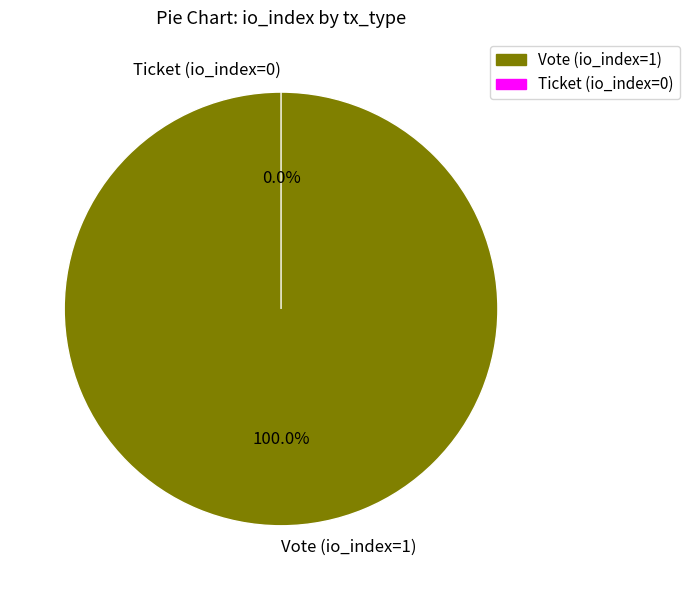

Rank the categories by value from highest to lowest.

Vote (io_index=1), Ticket (io_index=0)